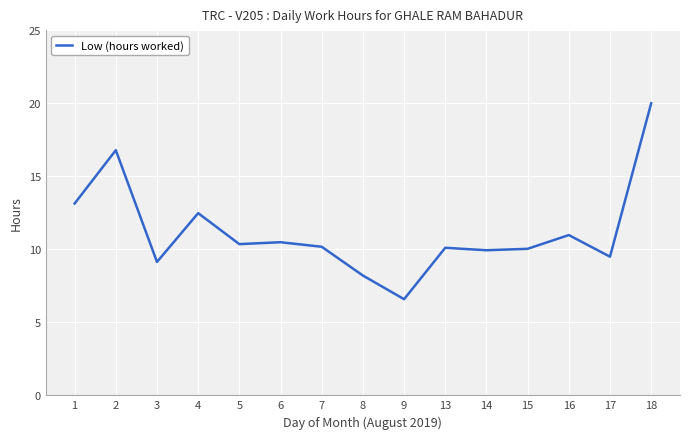

What is the minimum value shown in the chart?

6.6